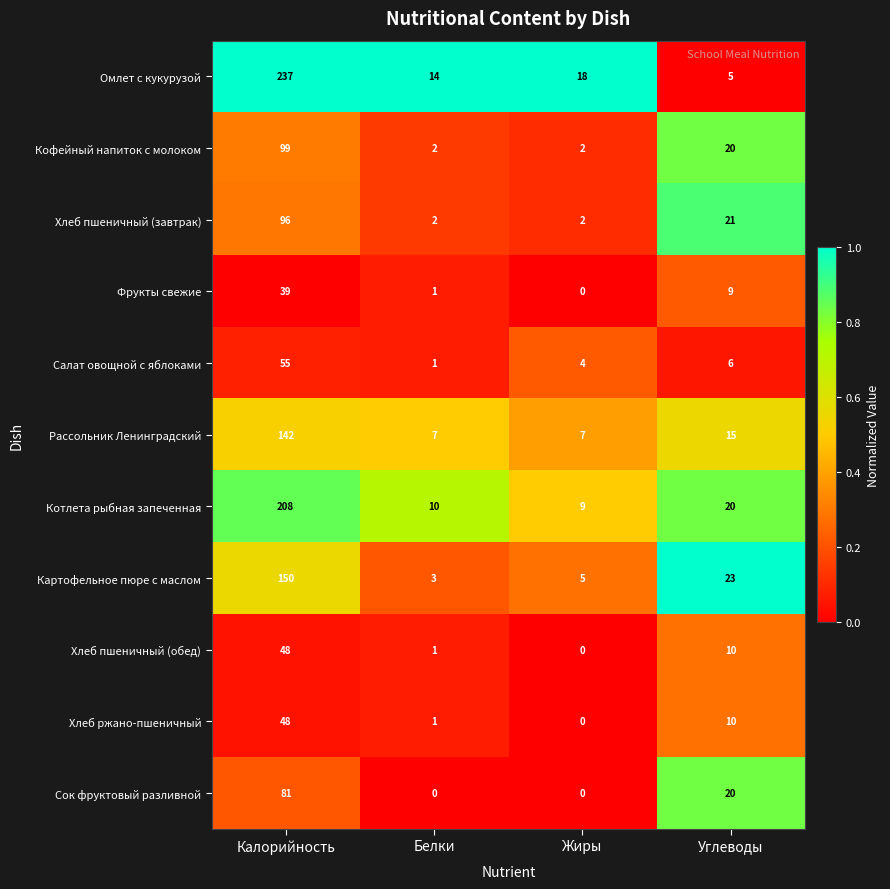

At which label does Хлеб ржано-пшеничный reach its peak?

Калорийность